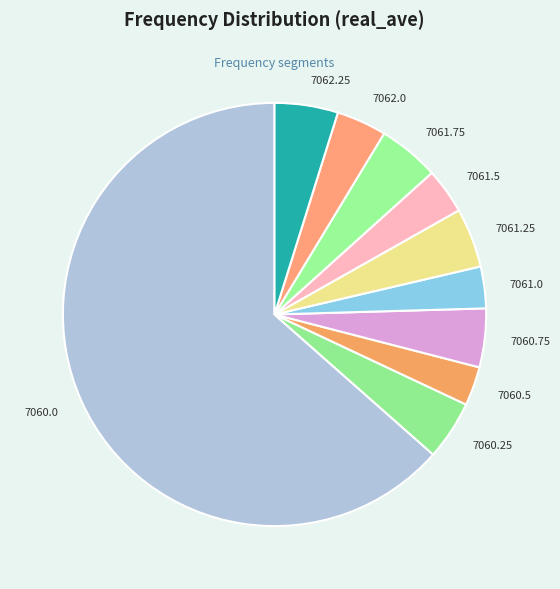

Combined, do 7062.25 and 7060.25 account for over 50%?

No